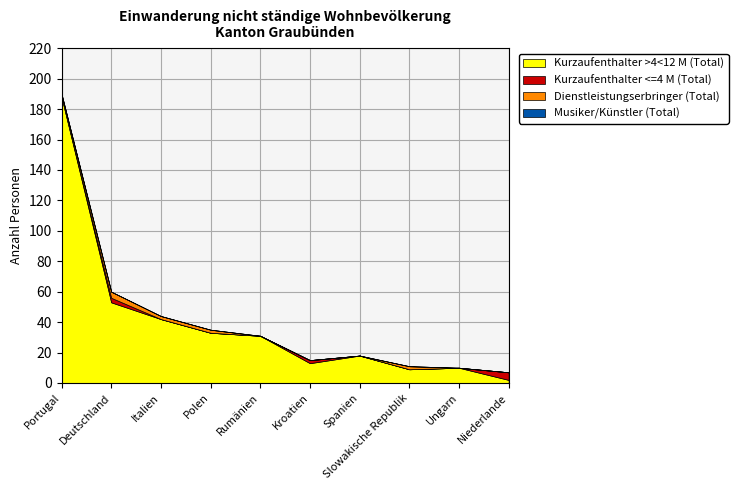

Reading left to right, list all the values displayed in this chart.

Kurzaufenthalter >4<12 M (Total): Portugal=188	Deutschland=53	Italien=42	Polen=33	Rumänien=31	Kroatien=13	Spanien=18	Slowakische Republik=9	Ungarn=10	Niederlande=2
Kurzaufenthalter <=4 M (Total): Portugal=0	Deutschland=3	Italien=0	Polen=0	Rumänien=0	Kroatien=2	Spanien=0	Slowakische Republik=0	Ungarn=0	Niederlande=5
Dienstleistungserbringer (Total): Portugal=2	Deutschland=4	Italien=2	Polen=2	Rumänien=0	Kroatien=0	Spanien=0	Slowakische Republik=2	Ungarn=0	Niederlande=0
Musiker/Künstler (Total): Portugal=0	Deutschland=0	Italien=0	Polen=0	Rumänien=0	Kroatien=0	Spanien=0	Slowakische Republik=0	Ungarn=0	Niederlande=0